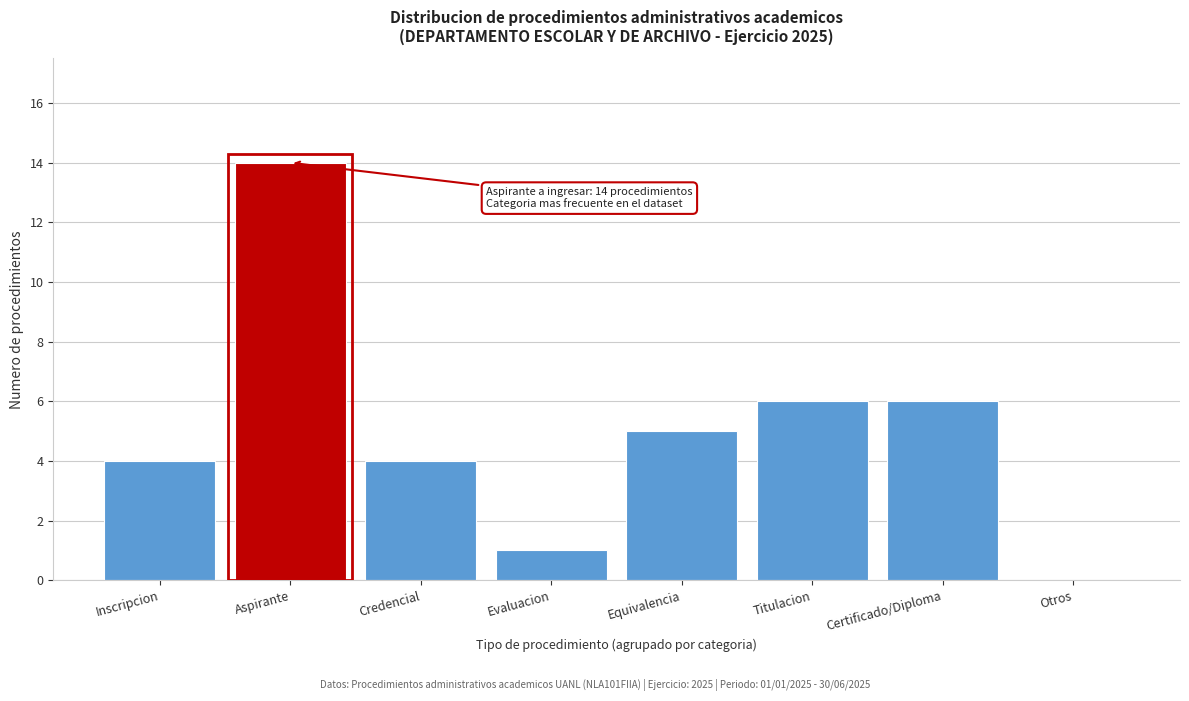

Reading left to right, list all the values displayed in this chart.

Inscripcion=4	Aspirante=14	Credencial=4	Evaluacion=1	Equivalencia=5	Titulacion=6	Certificado/Diploma=6	Otros=0